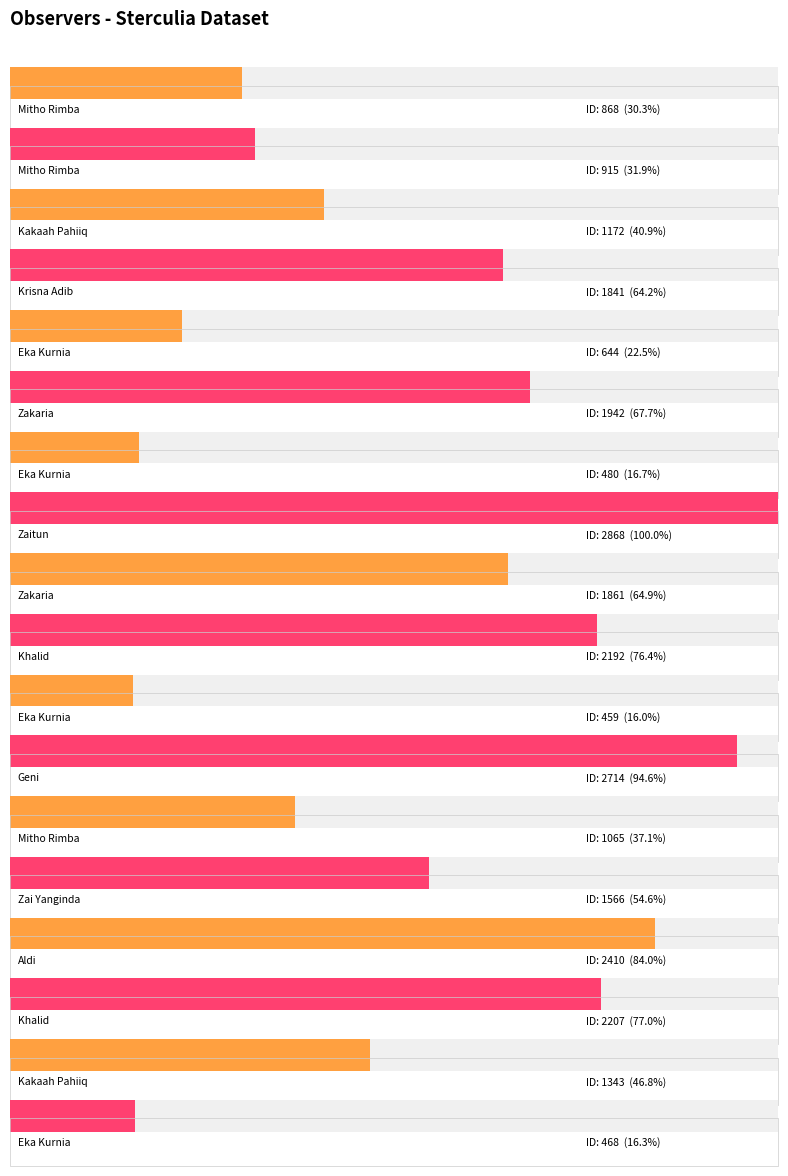

How many data points does each series have?

18